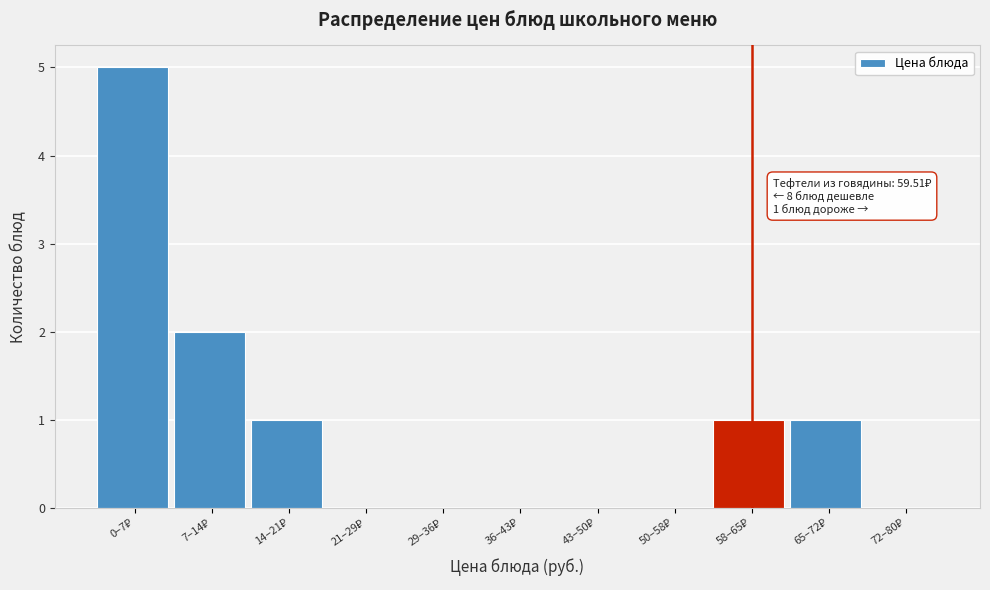

What is the maximum value shown in the chart?

5